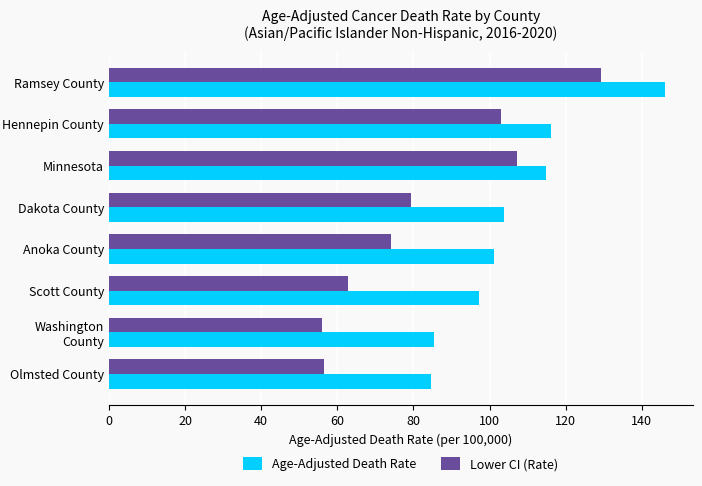

Which series has the largest range (max minus min)?

Lower CI (Rate)